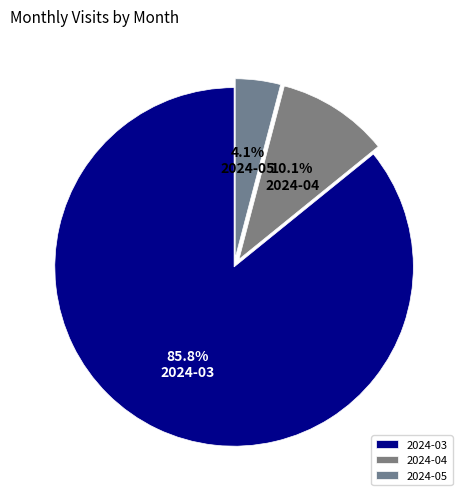

Is the sum of 2024-04 and 2024-03 greater than half?

Yes